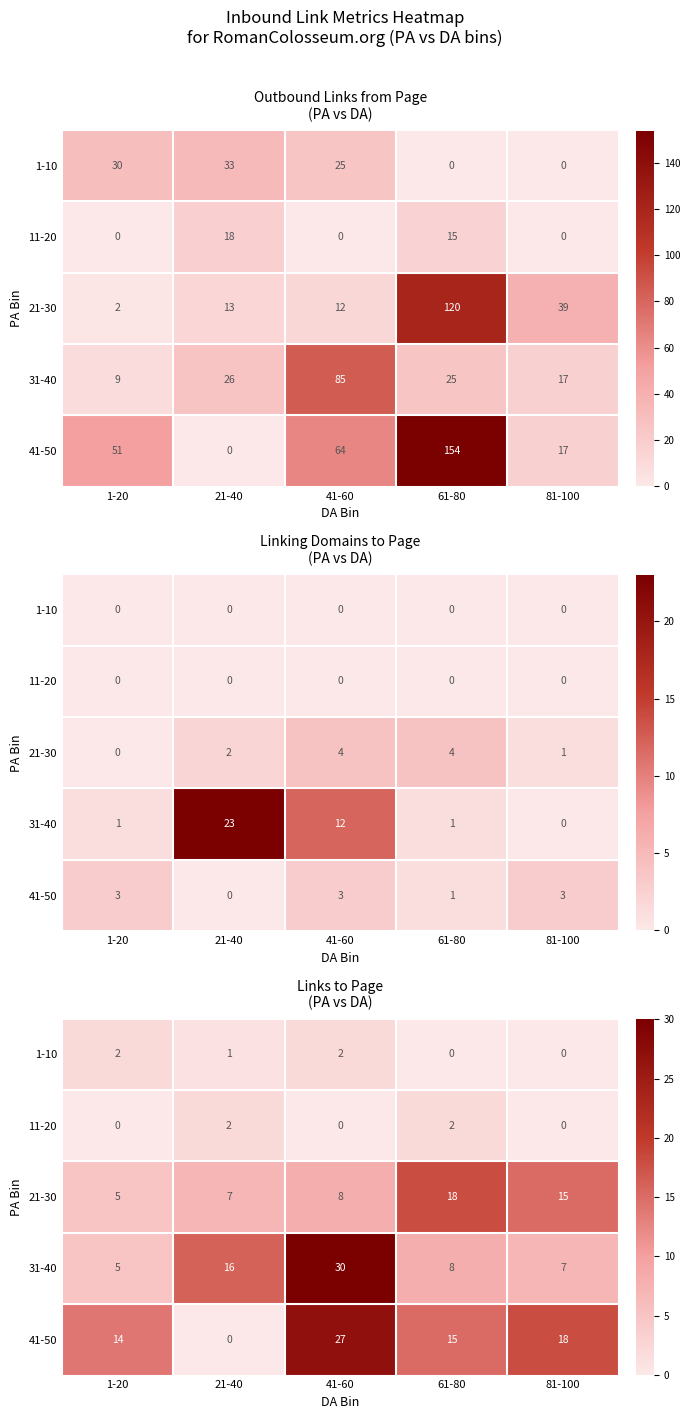

At which label is 1-10 closest to 1?

21-40